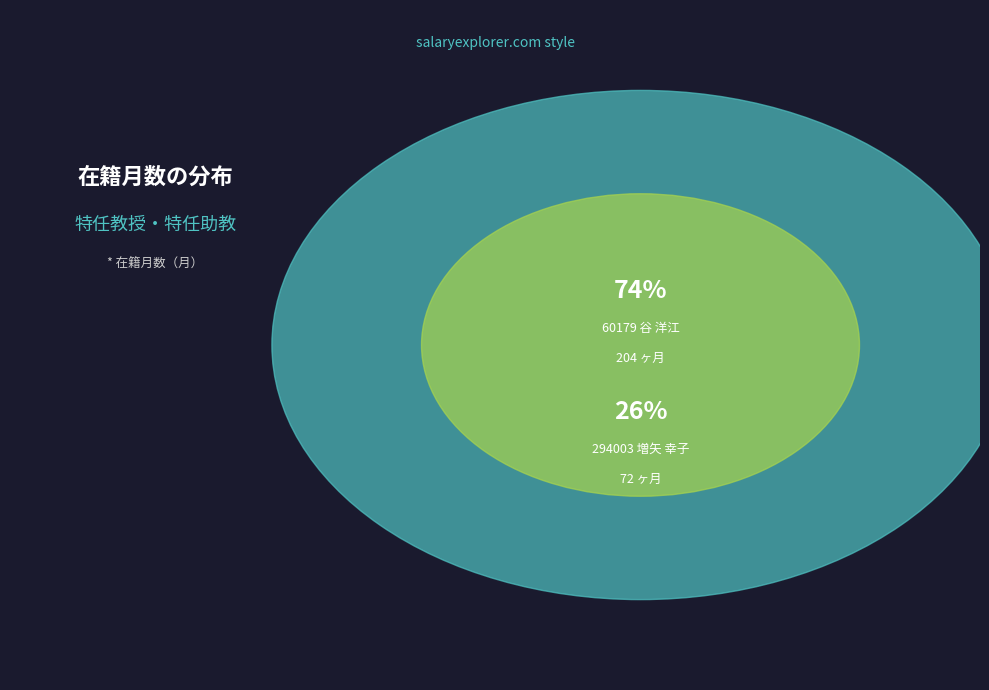

To the nearest percent, what is the combined percentage of 294003 増矢 幸子 and 60179 谷 洋江?

100%